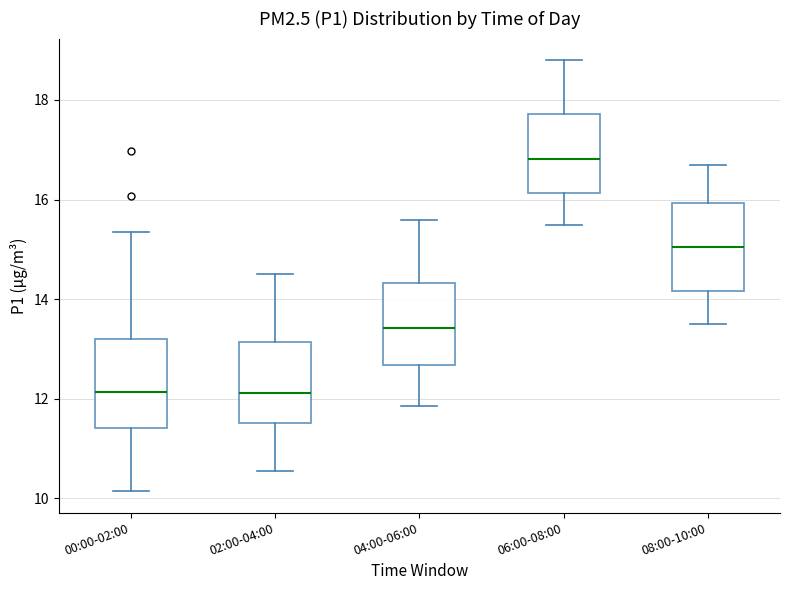

Reading left to right, read every box against the y-axis: the position of its median line, the range the box covers, and the ends of its whiskers. The values are not printed on the chart, so give them approximately, as read against the axis.

00:00-02:00: median 12.2, box 11.4 to 13.2, whiskers 10.2 to 15.4
02:00-04:00: median 12.2, box 11.6 to 13.2, whiskers 10.6 to 14.6
04:00-06:00: median 13.4, box 12.6 to 14.4, whiskers 11.8 to 15.6
06:00-08:00: median 16.8, box 16.2 to 17.8, whiskers 15.6 to 18.8
08:00-10:00: median 15.0, box 14.2 to 16.0, whiskers 13.6 to 16.8